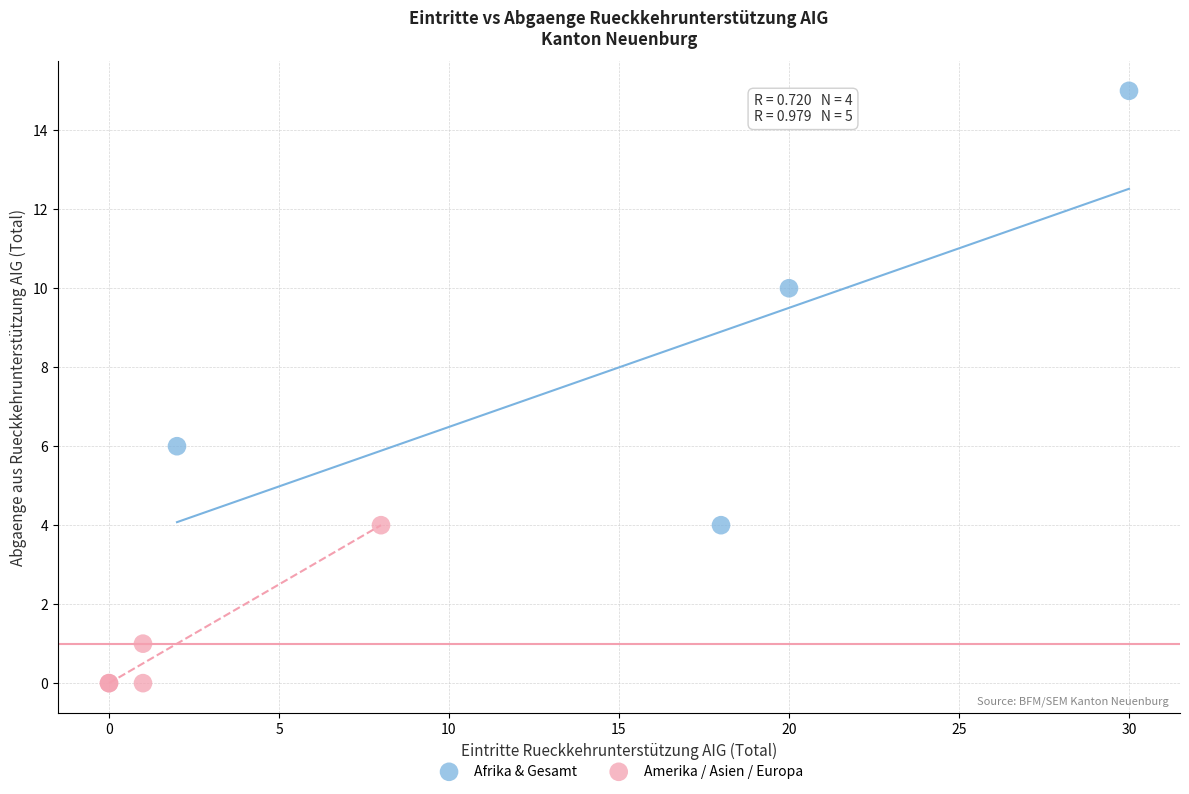

Which series has the largest Y range (max minus min)?

Afrika & Gesamt